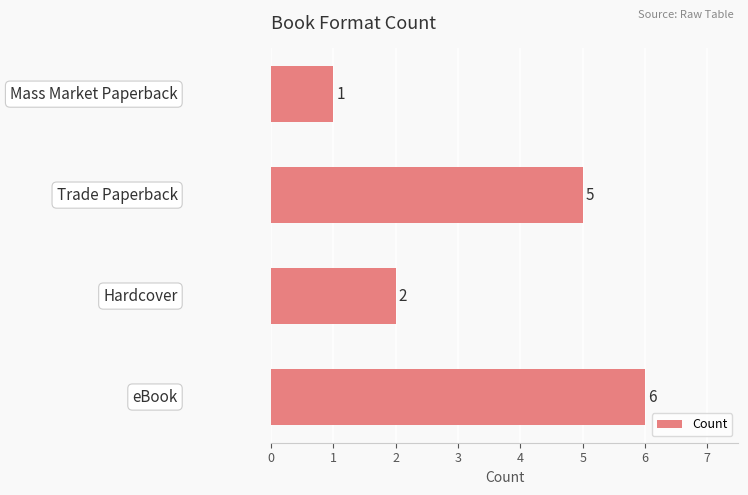

How many bars are there in total?

4